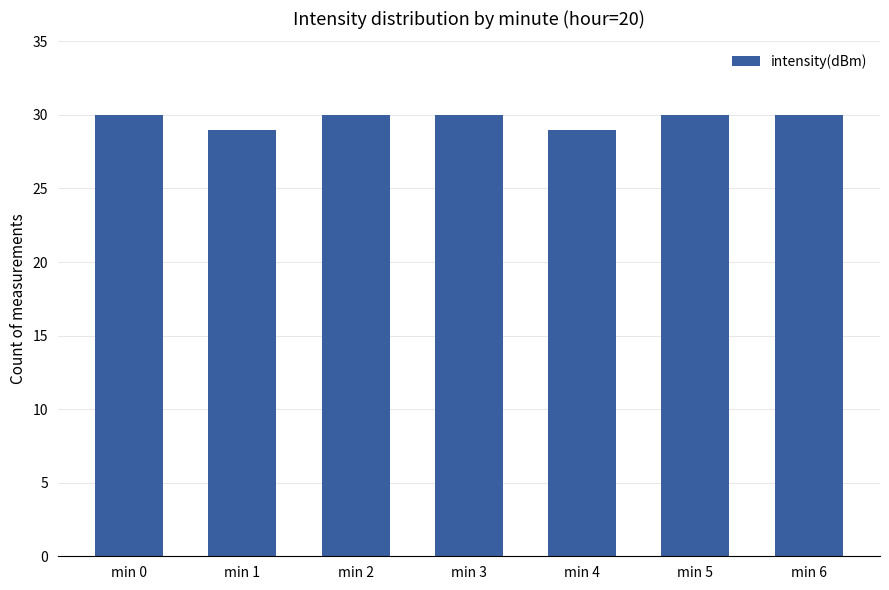

What is the ratio of the value at min 2 to the value at min 1?

1.0